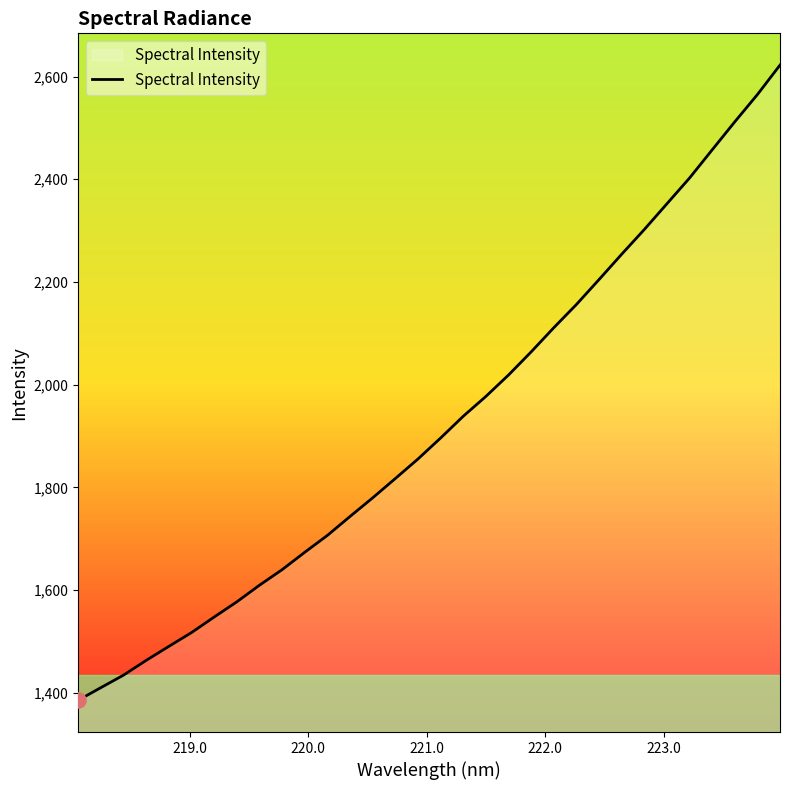

What is the difference between the maximum and minimum values?

1237.0